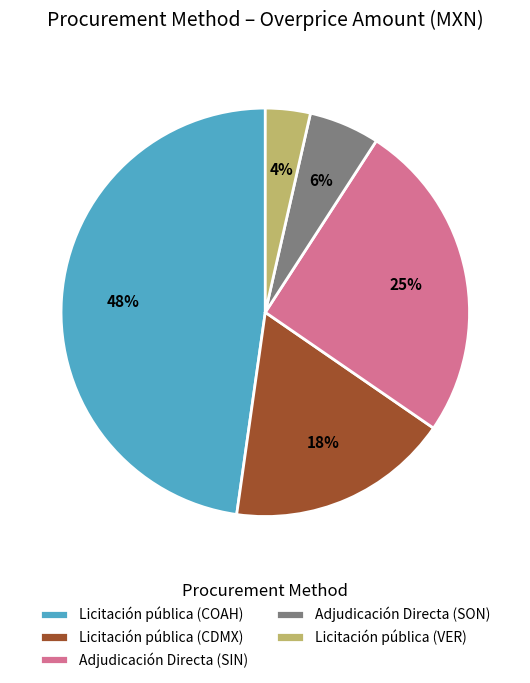

Is there a majority slice in this chart?

No